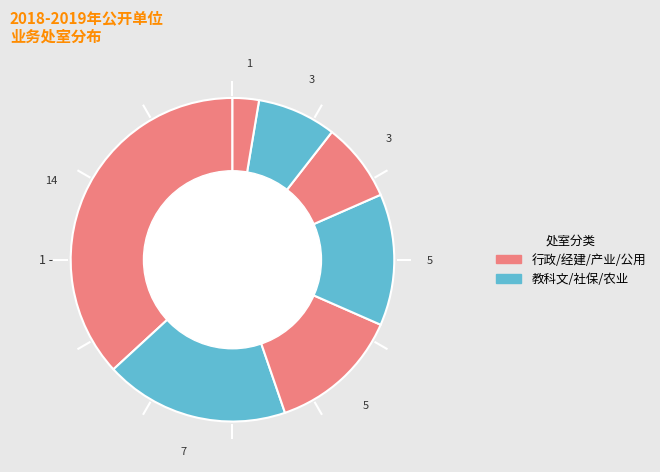

To the nearest percent, what is the difference between the largest and smallest slice percentages?

34%